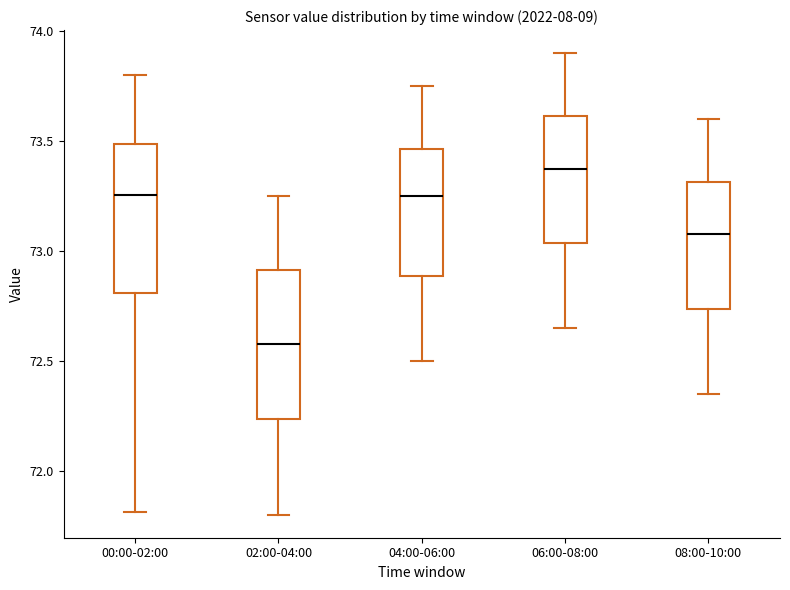

Which box has the highest median line?

06:00-08:00